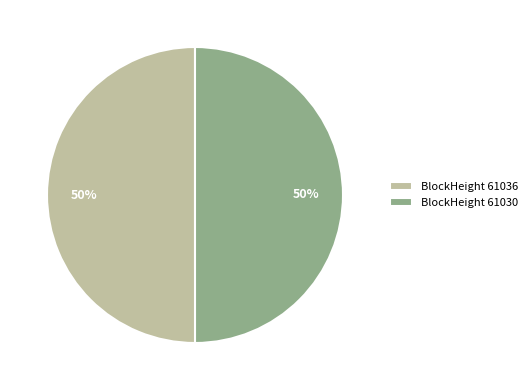

The BlockHeight 61030 slice represents 50% of the pie. True or false?

True